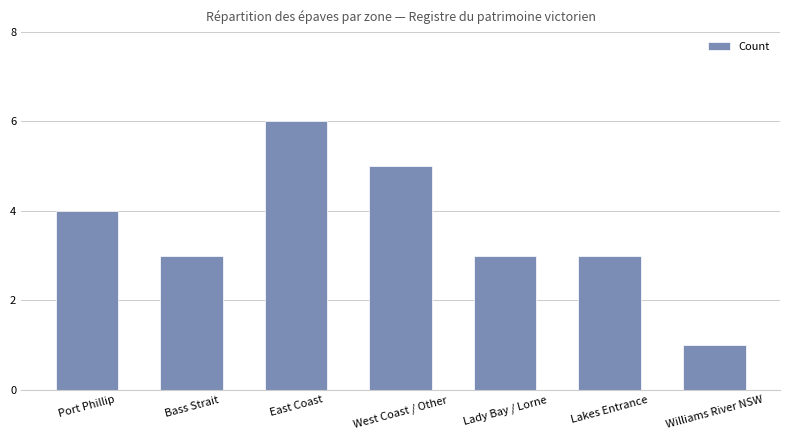

What is the smallest value displayed?

1